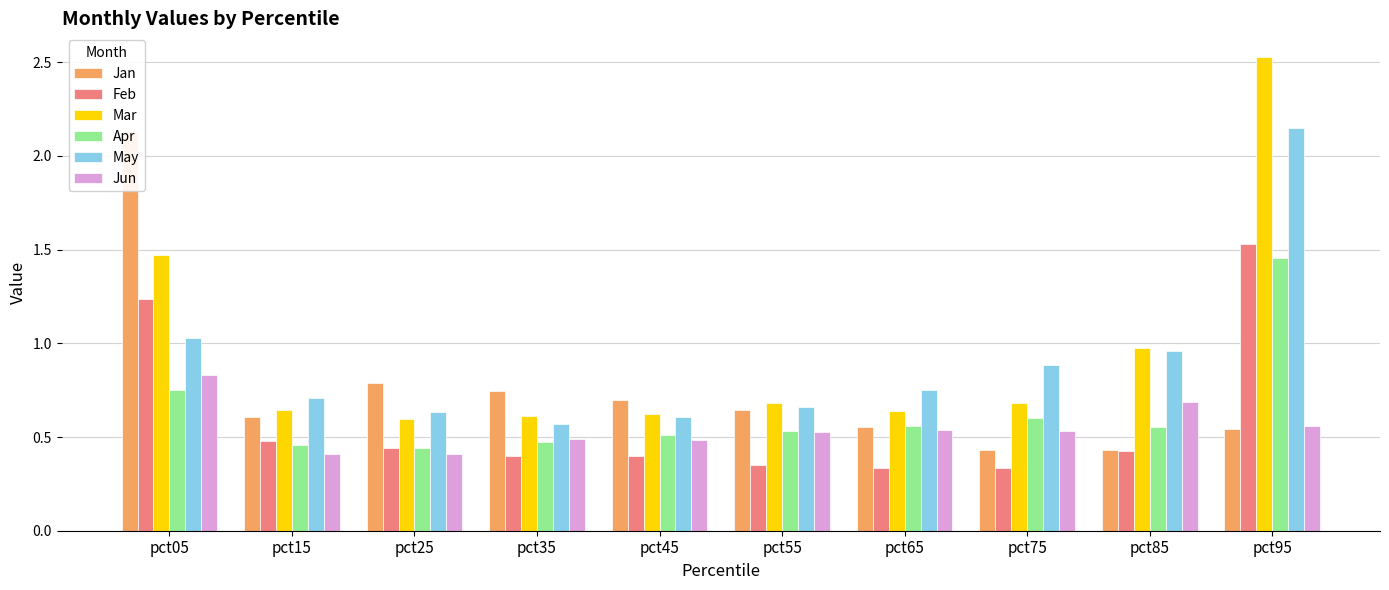

At which label does Apr reach its minimum?

pct25